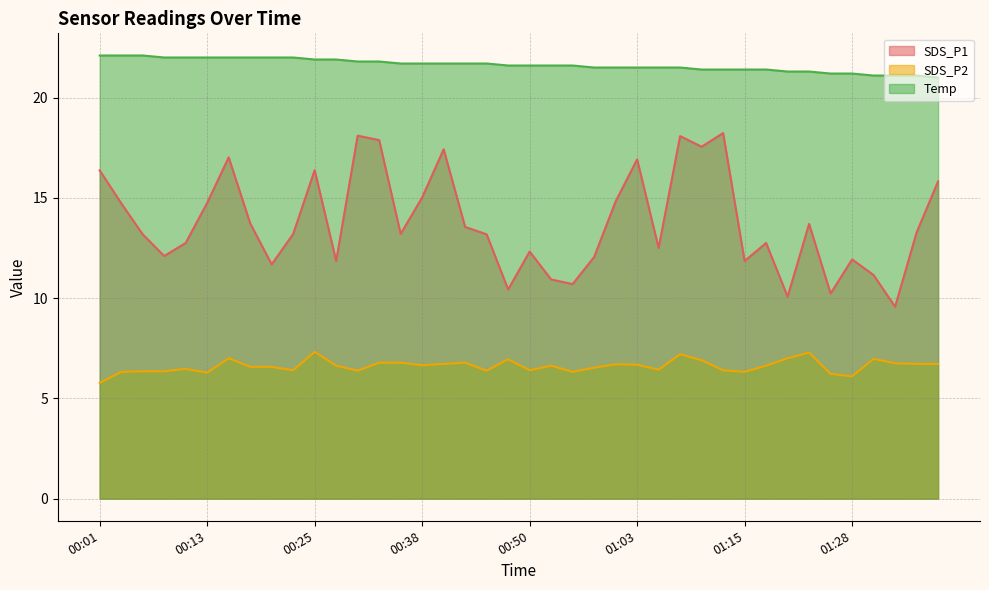

What are all the series names shown in the legend?

SDS_P1, SDS_P2, Temp